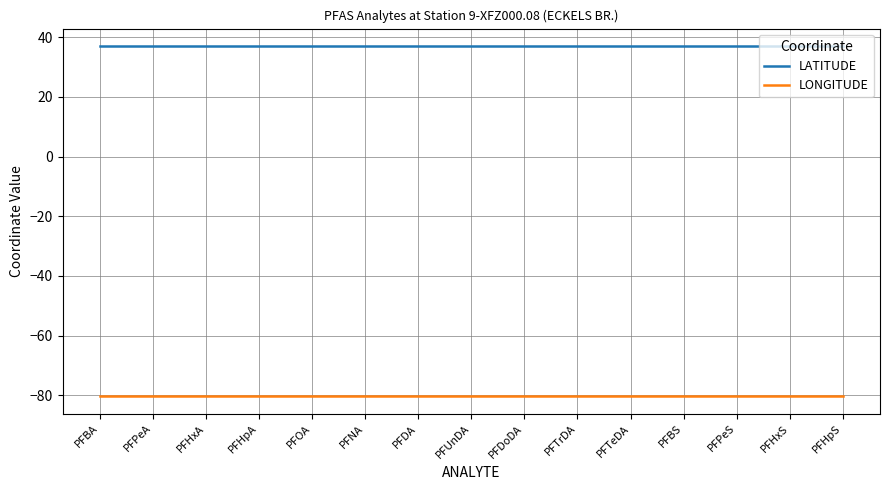

What is the sum of the LONGITUDE values at PFTrDA and PFUnDA?

-160.7